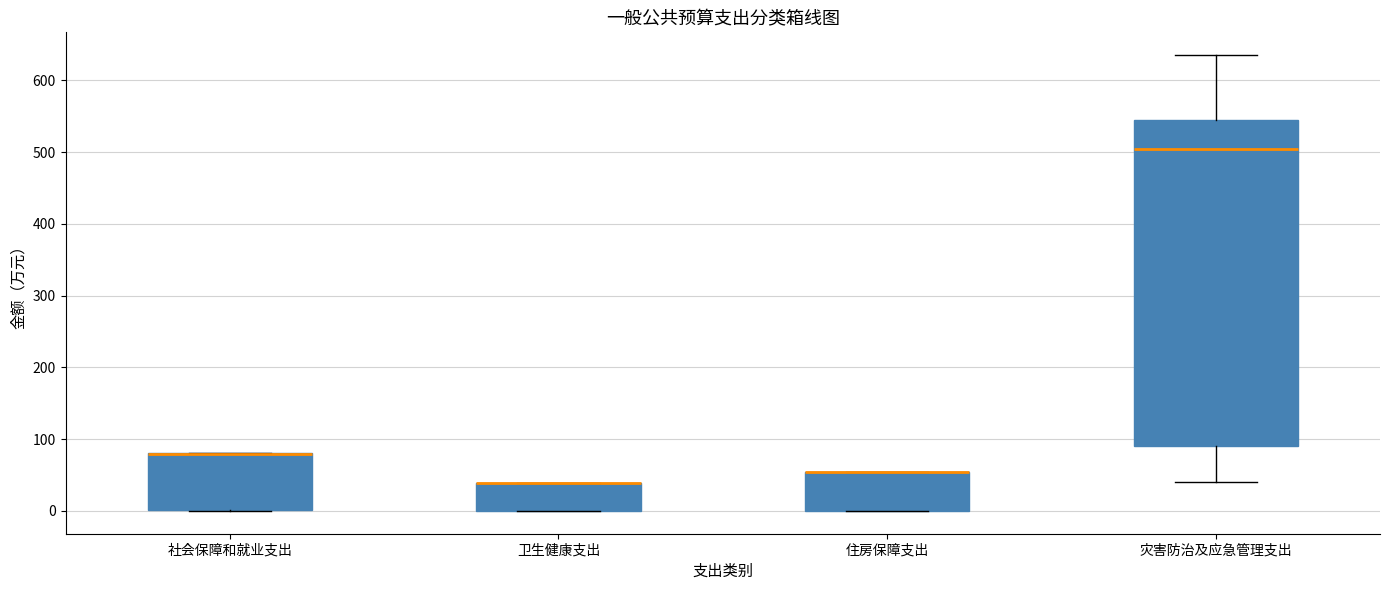

Where is the upper edge of the box for 社会保障和就业支出 on the y-axis? The values are not printed on the chart, so give them approximately, as read against the axis.

80